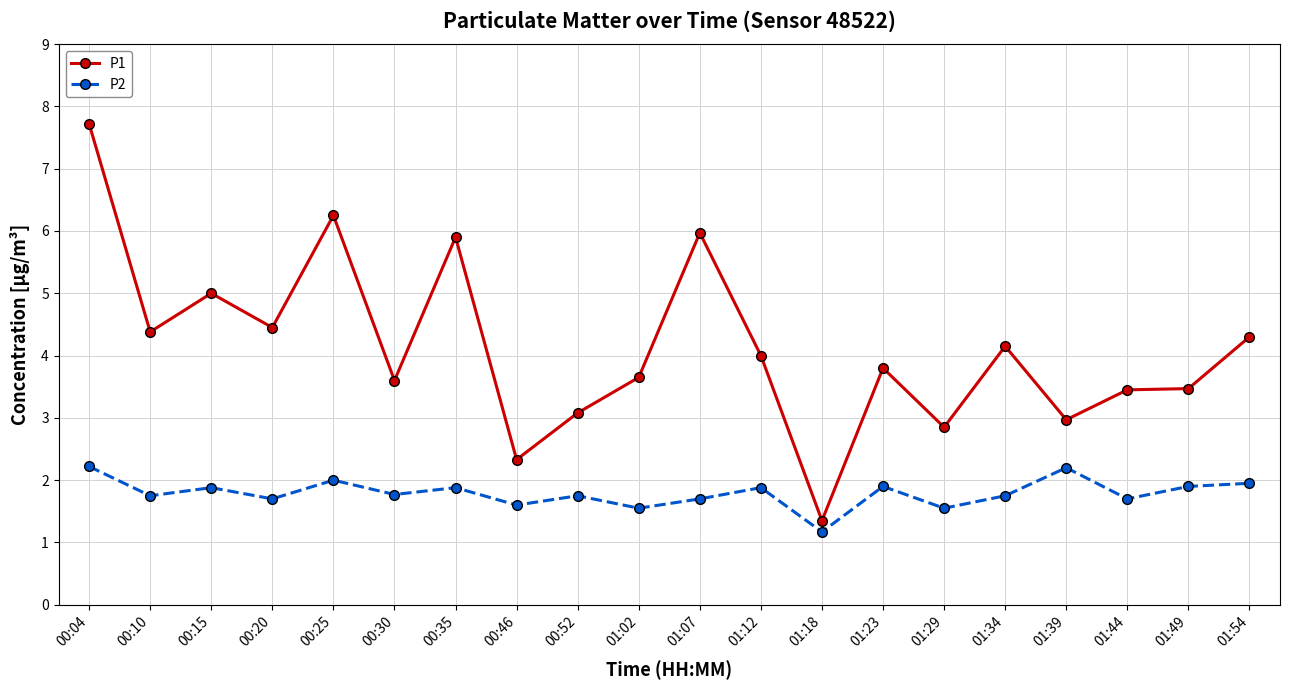

How many data points in P1 are less than 4?

10